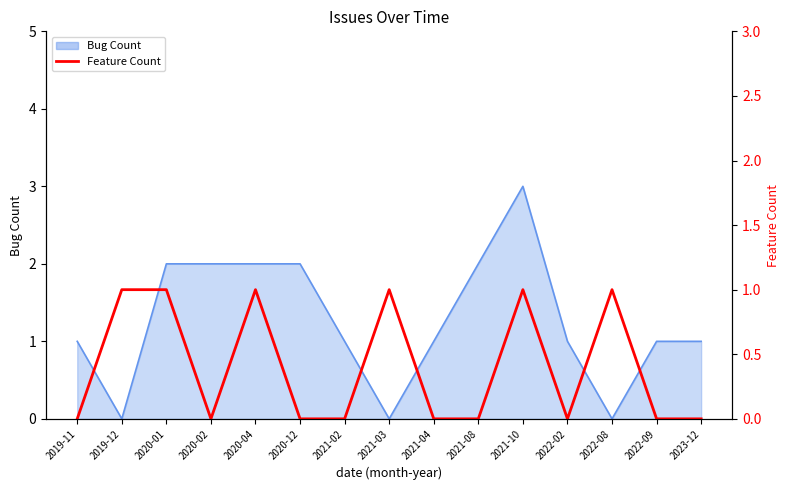

What is the difference between the second highest and second lowest values?

1